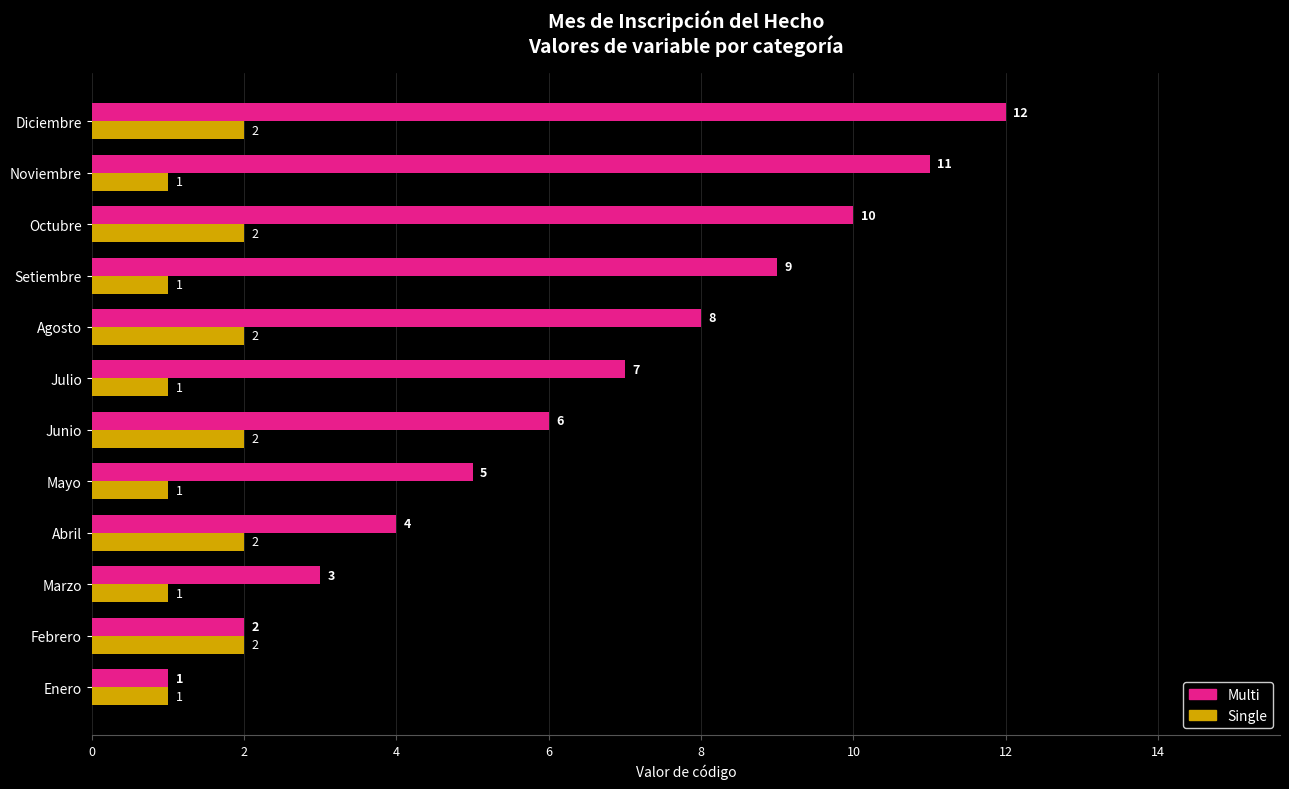

True or false: Multi has a value of 15 at Noviembre.

False